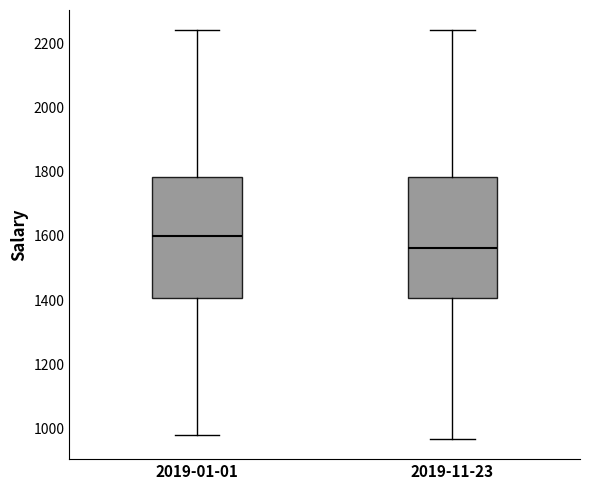

Reading left to right, transcribe this box plot: for each box, give where its median line is, the range the box spans, and where its two whiskers end, as read against the y-axis. The values are not printed on the chart, so give them approximately, as read against the axis.

2019-01-01: median 1600, box 1400 to 1780, whiskers 980 to 2240
2019-11-23: median 1560, box 1400 to 1780, whiskers 960 to 2240